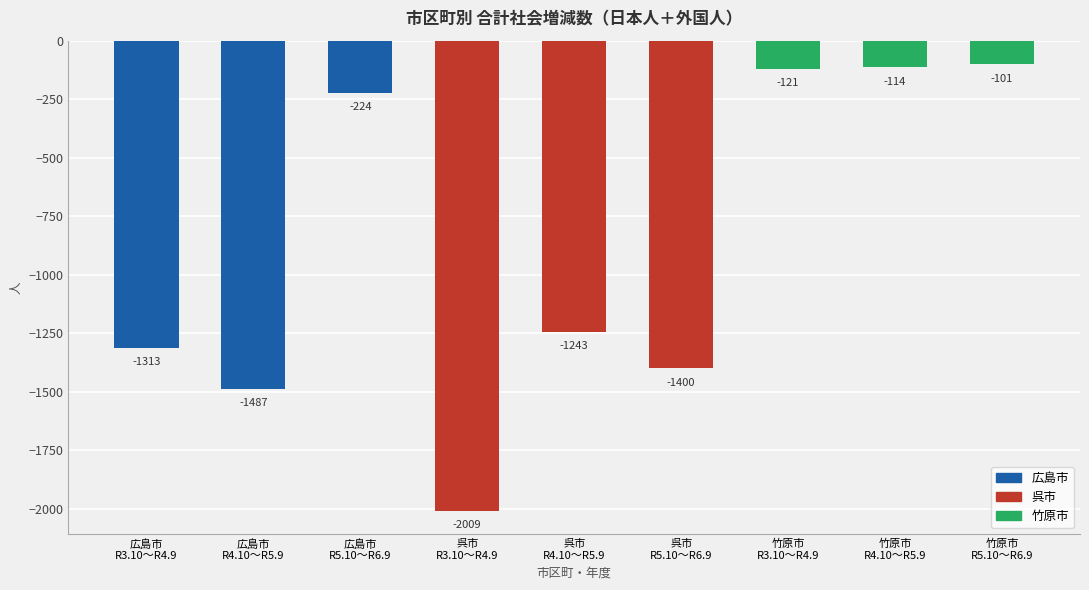

What is the greatest value displayed?

-101